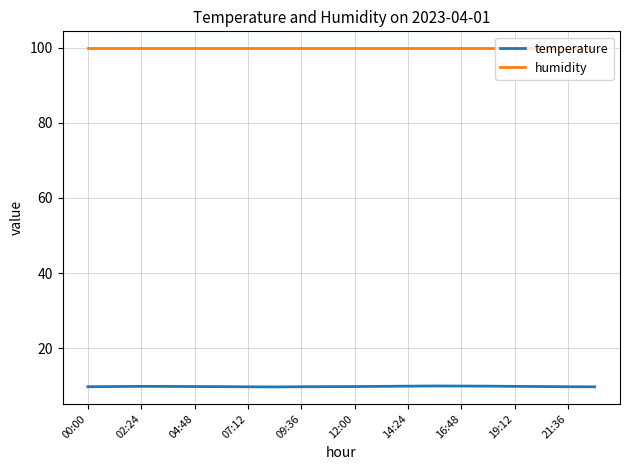

Which series has the largest range (max minus min)?

temperature